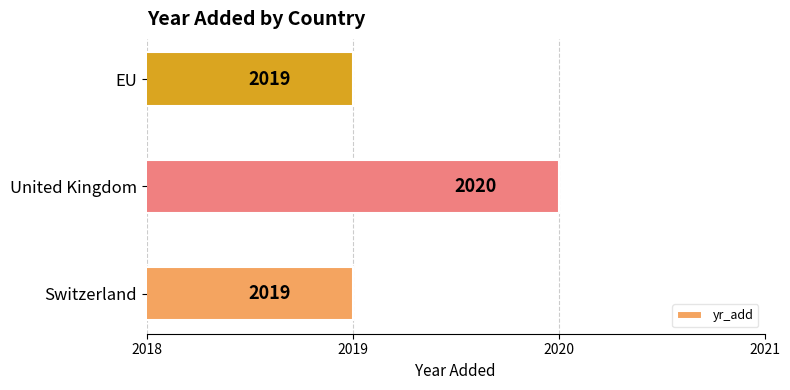

Reading bottom to top, transcribe all the data shown in this chart.

Switzerland=2019	United Kingdom=2020	EU=2019